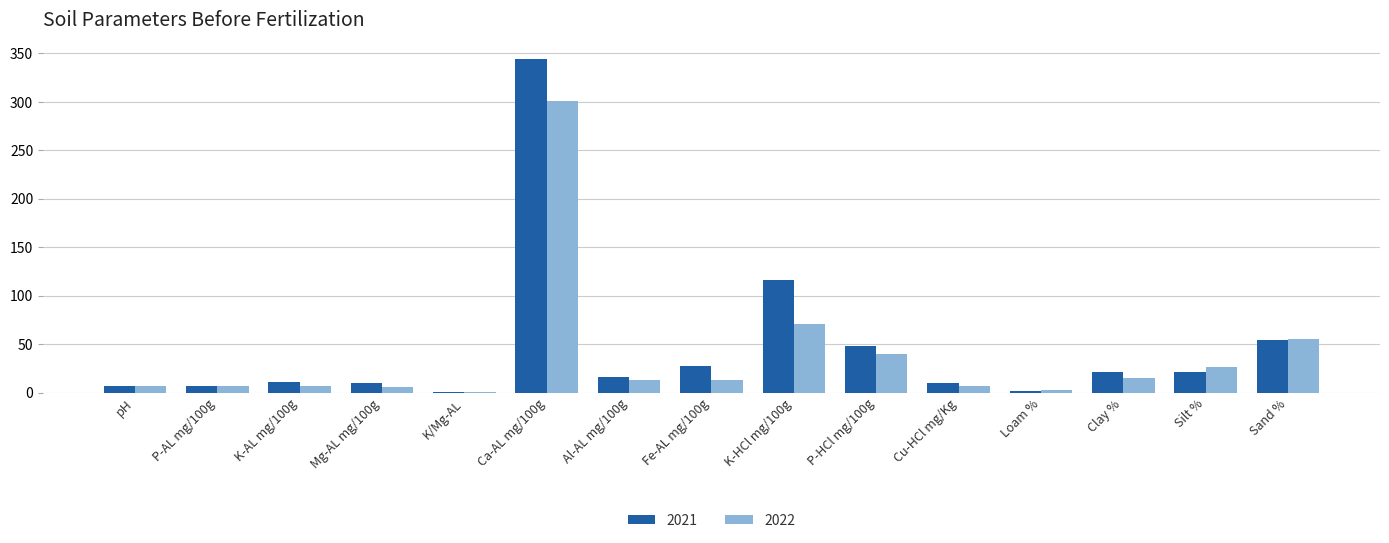

How many distinct data groups are displayed?

2